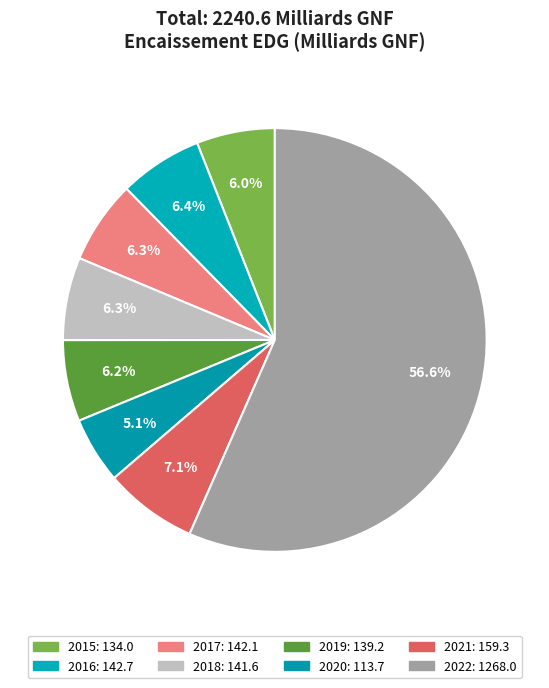

Is 2022 the majority of the pie?

Yes